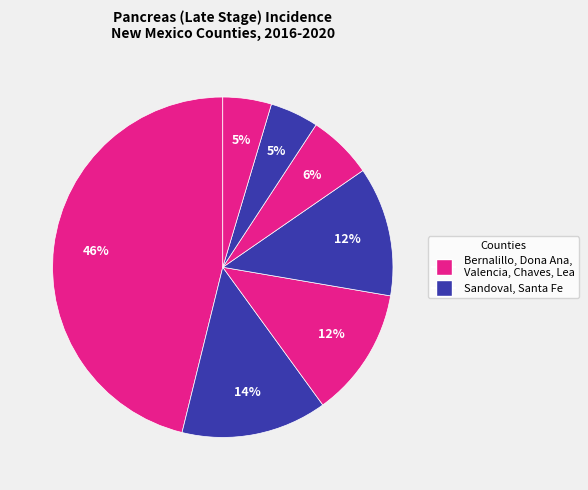

Count the number of slices in the pie.

7